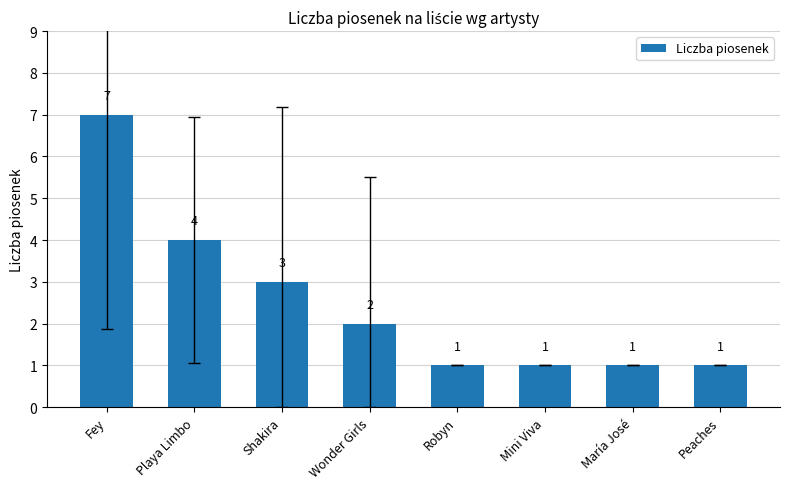

Is it true that the value at María José is 1?

True